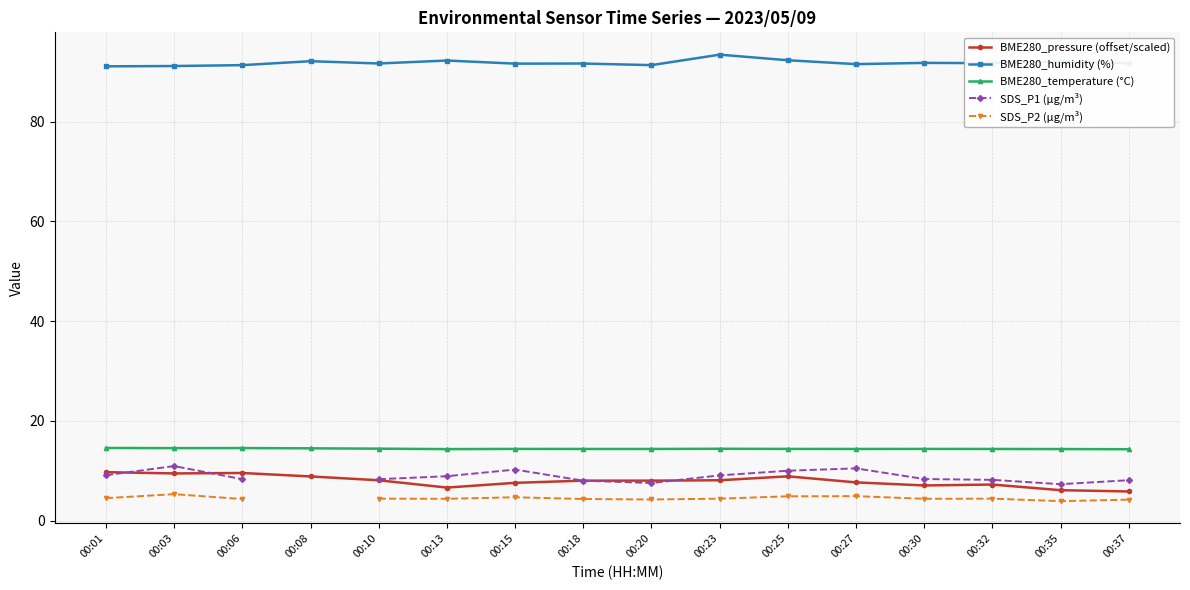

At which label does SDS_P2 (µg/m³) first exceed 4?

00:01